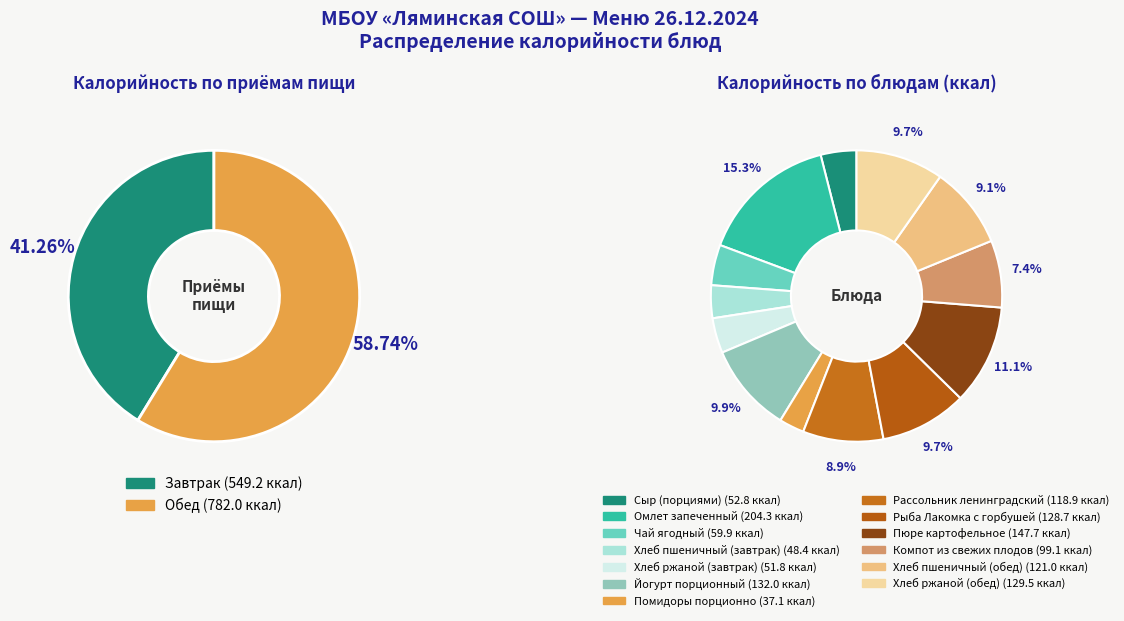

Is there any slice that represents more than half of the pie?

No